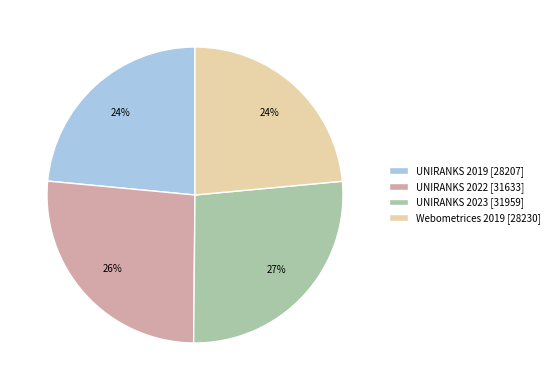

What percentage is the Webometrices 2019 [28230] slice, to the nearest percent?

24%